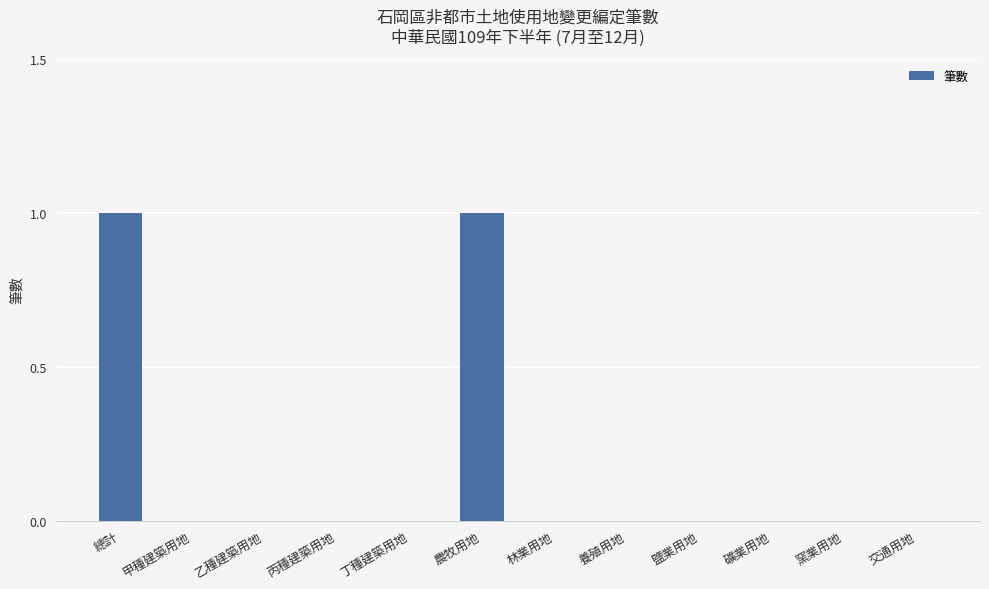

What is the ratio of the value at 農牧用地 to the value at 總計?

1.0